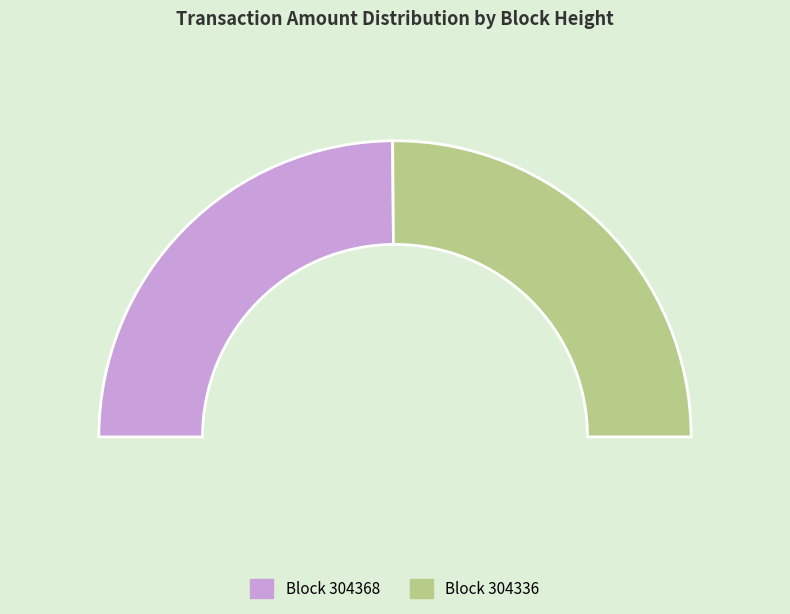

How many slices are in this pie chart?

2